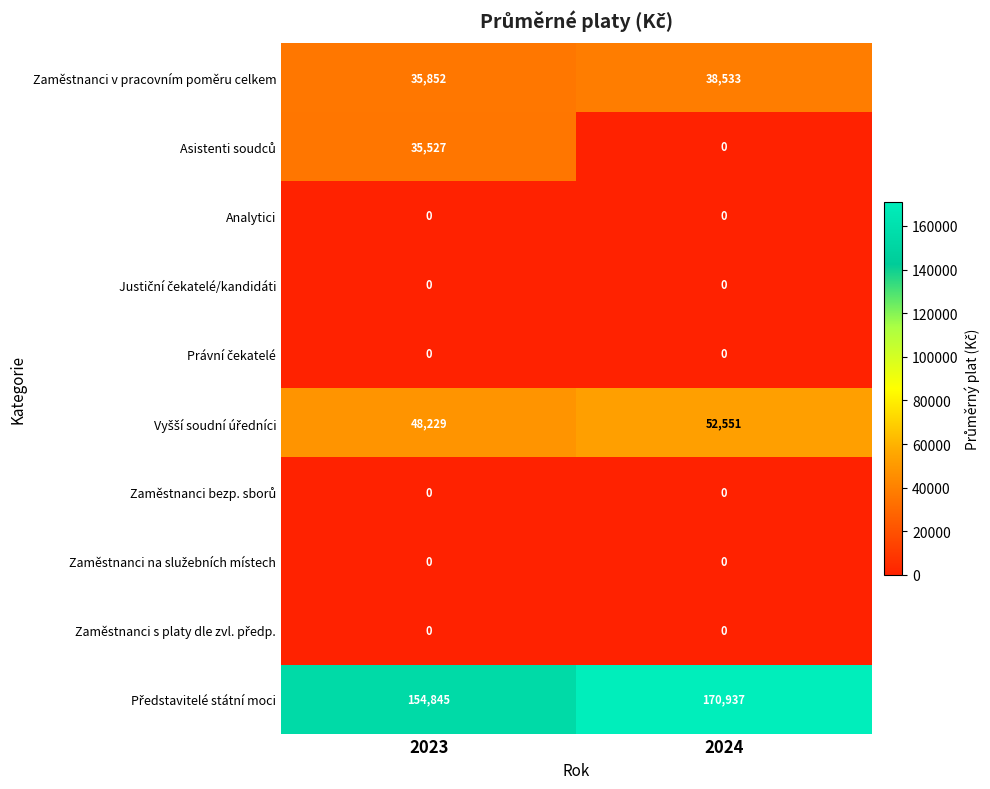

Where is Zaměstnanci v pracovním poměru celkem nearest to the value 37192?

2023